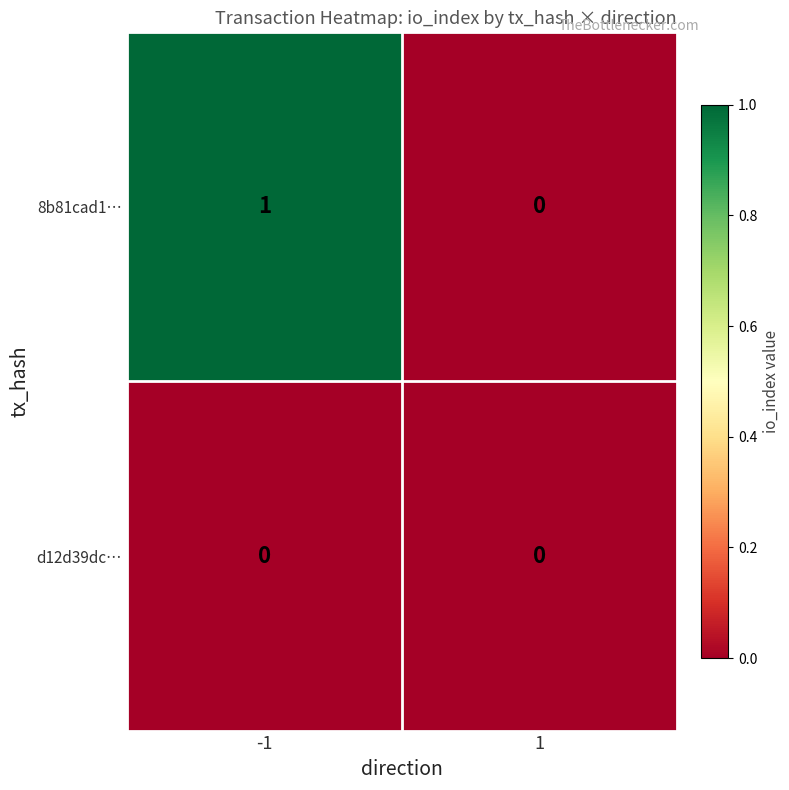

True or false: 8b81cad1… has a value of 0 at 1.

True